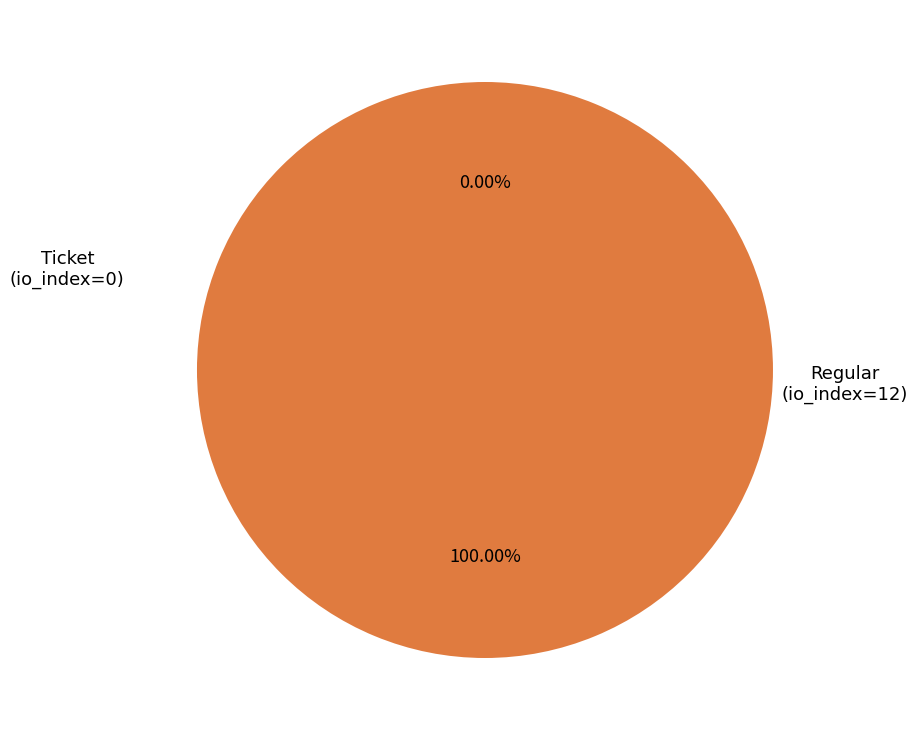

Combined, what portion of the pie is Ticket (io_index=0) and Regular (io_index=12)?

100.0%